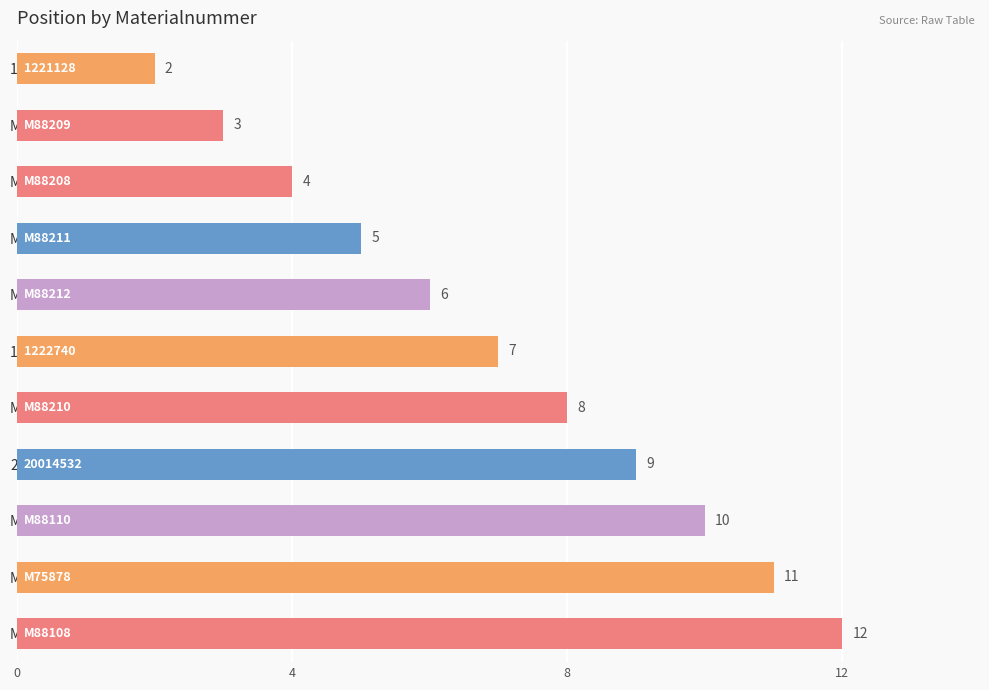

Count the values in the range 4 to 10.

7